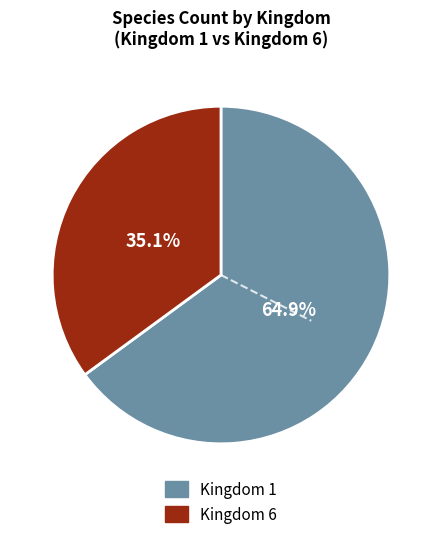

Which category has the smallest portion of the pie?

Kingdom 6